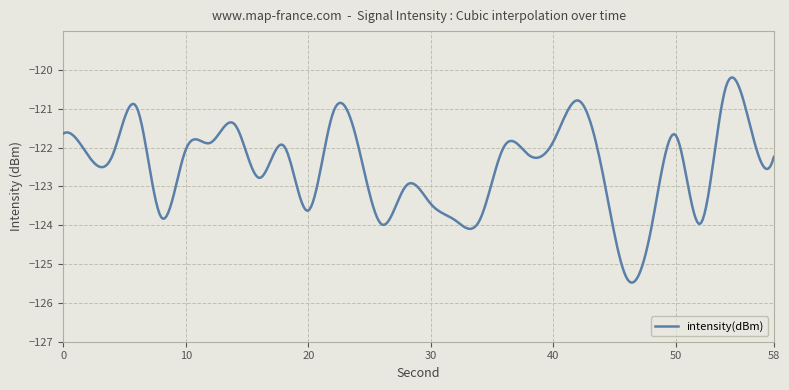

What is the smallest value displayed?

-125.5